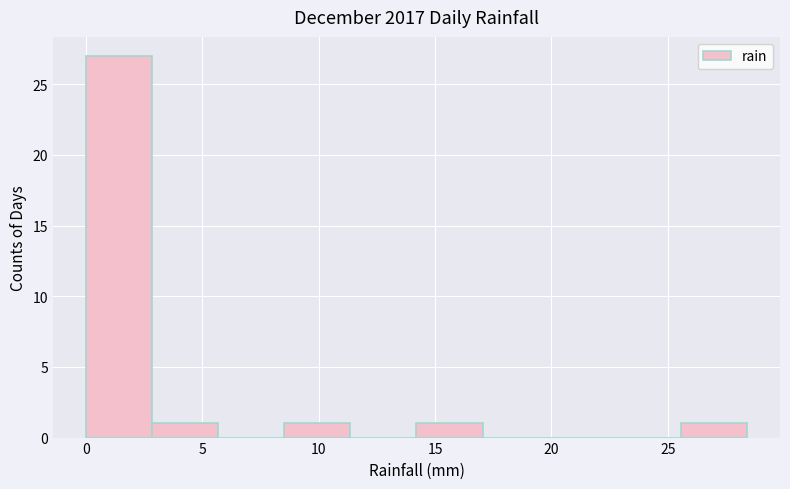

Over which range of the x-axis is the bar tallest?

0.0 to 3.0